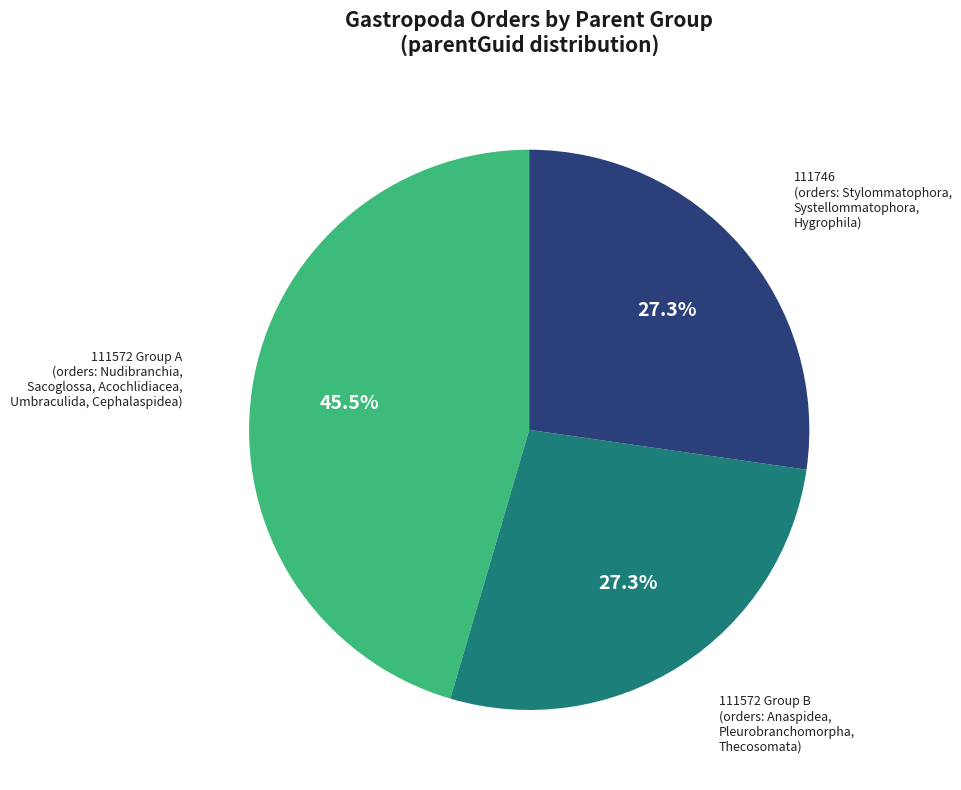

Is there a majority slice in this chart?

No